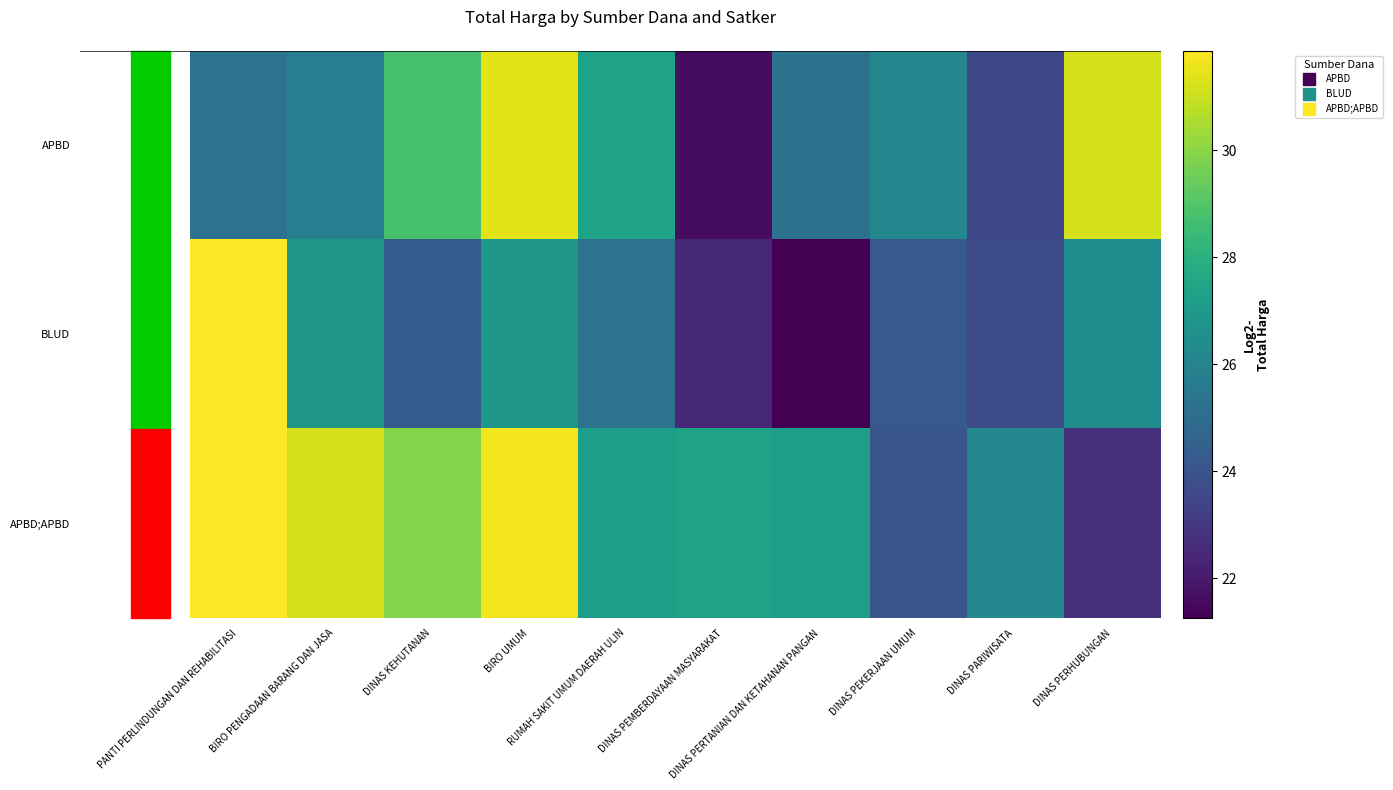

Rank the series by their average value, from lowest to highest.

BLUD, APBD, APBD;APBD